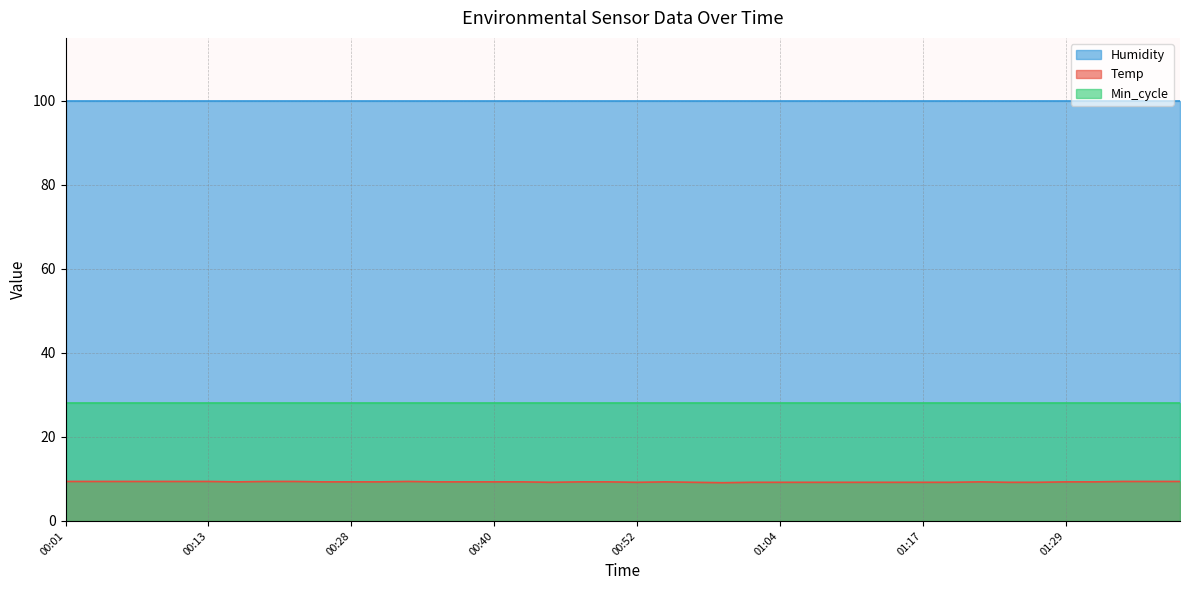

Reading right to left, list all the values displayed in this chart.

Temp: 9.4	9.4	9.4	9.3	9.3	9.2	9.2	9.3	9.2	9.2	9.2	9.2	9.2	9.2	9.2	9.2	9.1	9.2	9.3	9.2	9.3	9.3	9.2	9.3	9.3	9.3	9.3	9.4	9.3	9.3	9.3	9.4	9.4	9.3	9.4	9.4	9.4	9.4	9.4	9.4
Humidity: 99.9	99.9	99.9	99.9	99.9	99.9	99.9	99.9	99.9	99.9	99.9	99.9	99.9	99.9	99.9	99.9	99.9	99.9	99.9	99.9	99.9	99.9	99.9	99.9	99.9	99.9	99.9	99.9	99.9	99.9	99.9	99.9	99.9	99.9	99.9	99.9	99.9	99.9	99.9	99.9
Min_cycle: 28.0	28.0	28.0	28.0	28.0	28.0	28.0	28.0	28.0	28.0	28.0	28.0	28.0	28.0	28.0	28.0	28.0	28.0	28.0	28.0	28.0	28.0	28.0	28.0	28.0	28.0	28.0	28.0	28.0	28.0	28.0	28.0	28.0	28.0	28.0	28.0	28.0	28.0	28.0	28.0